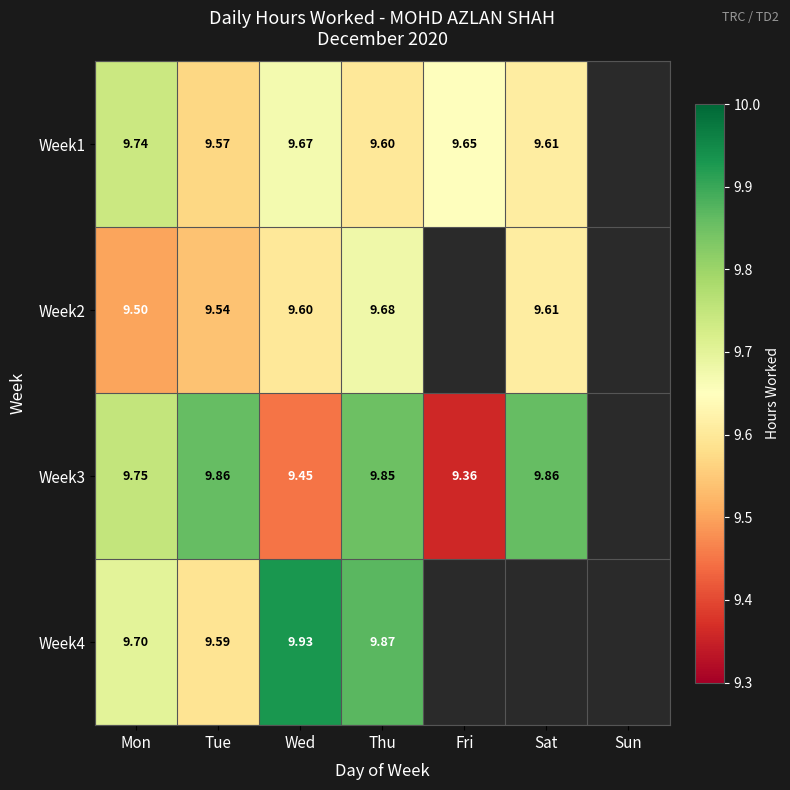

What is the difference between the maximum and minimum values in the Week3 series?

0.5